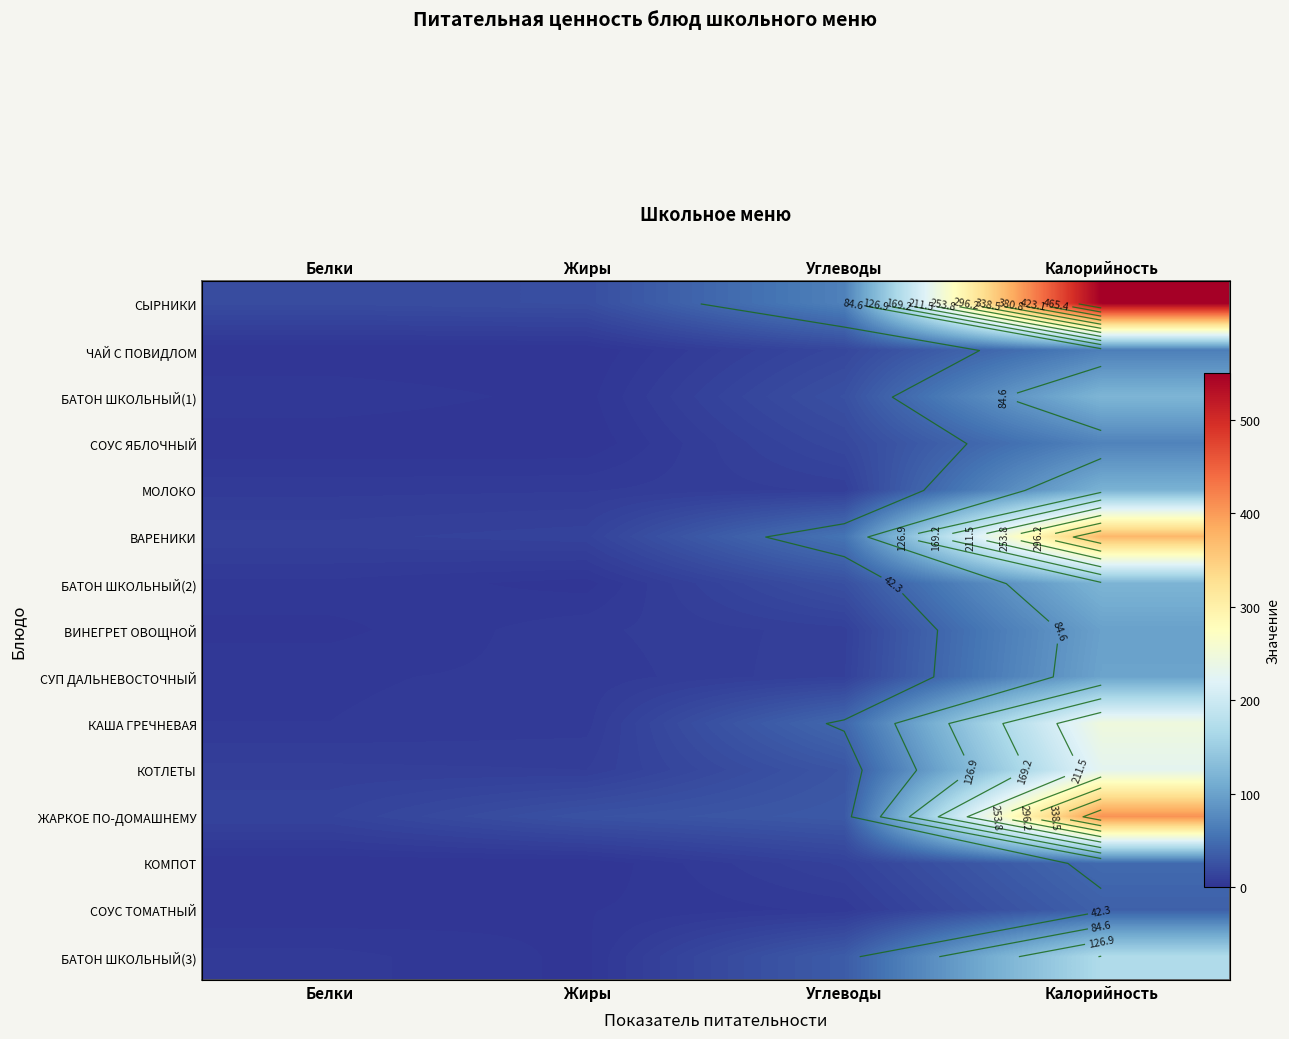

At which category is the sum across all series the highest?

Калорийность